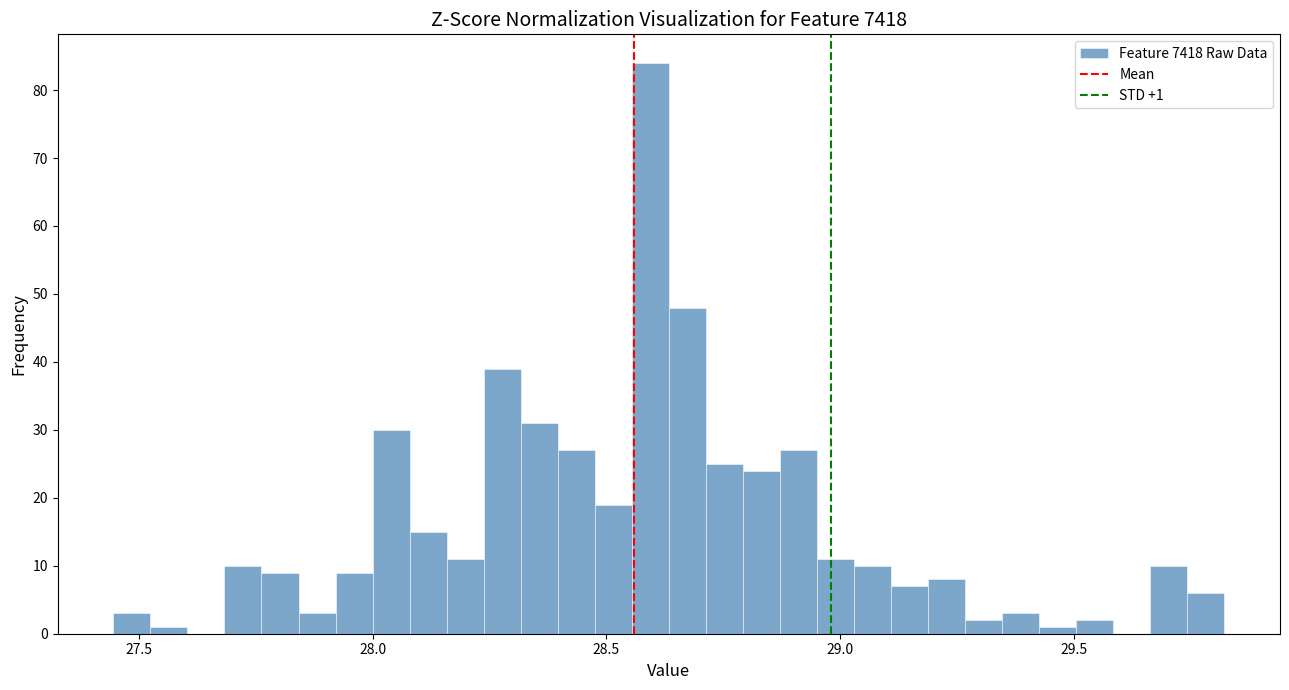

Read against the x-axis, roughly where is the centre of the tallest bar?

28.60